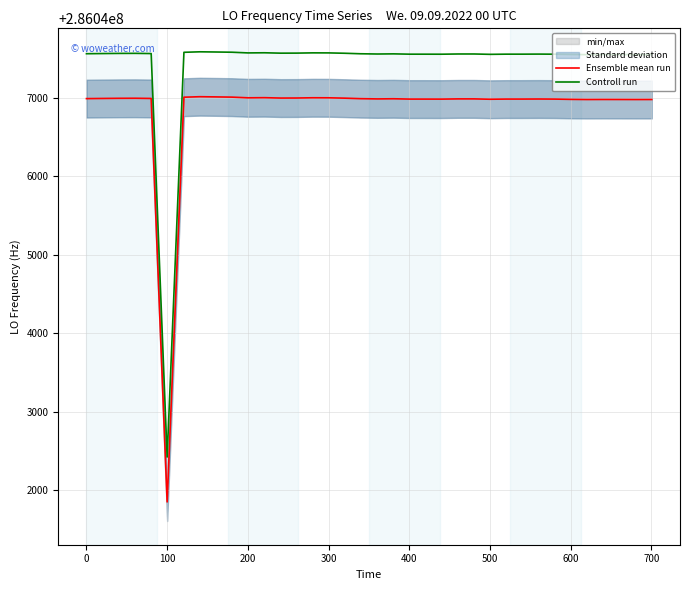

In Ensemble mean run, how many points are higher than both neighbors (excluding endpoints)?

5